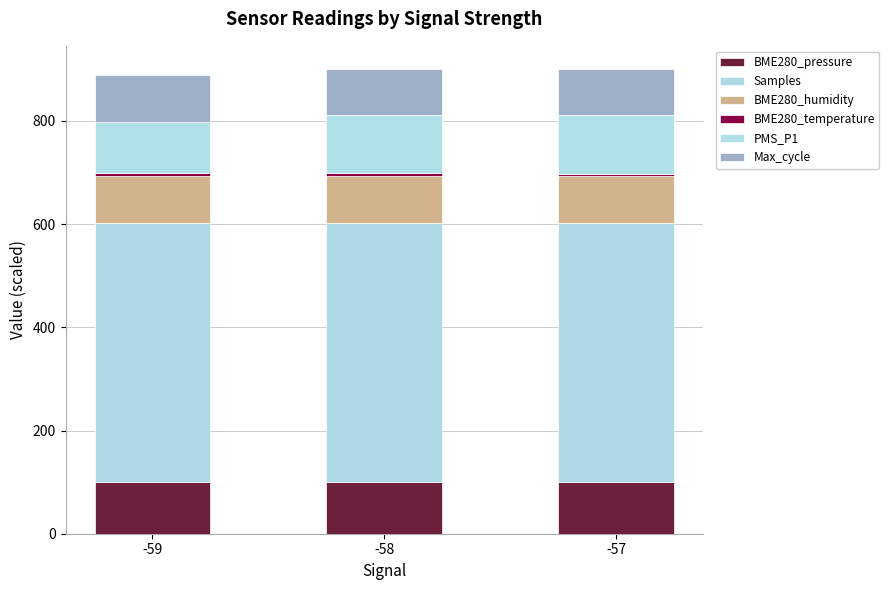

Rank the series by their maximum value, from lowest to highest.

BME280_temperature, Max_cycle, BME280_humidity, BME280_pressure, PMS_P1, Samples